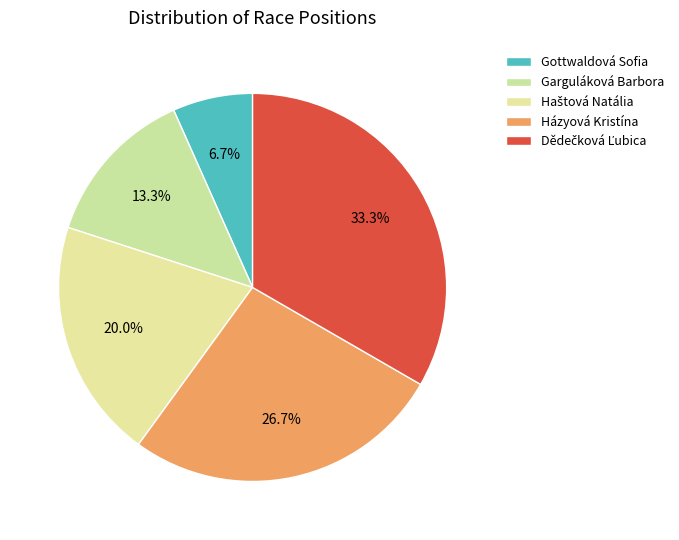

To the nearest percent, what is the combined percentage of Garguláková Barbora and Haštová Natália?

33%